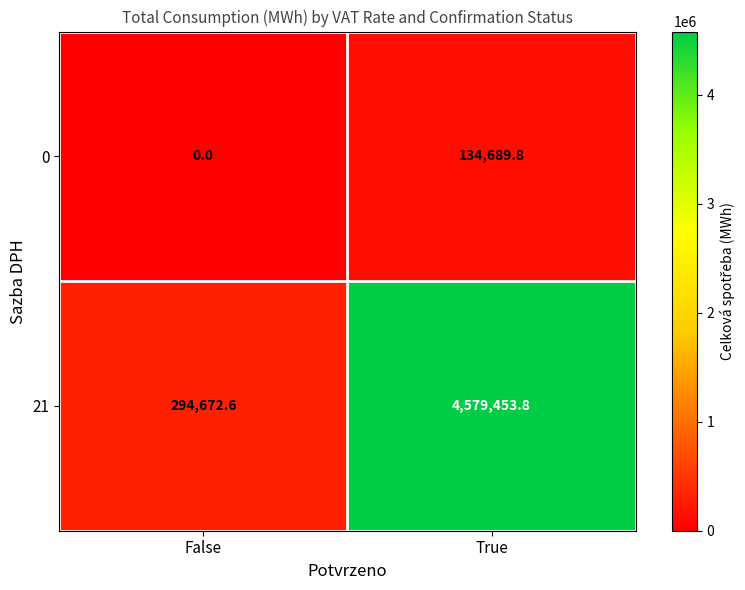

What is the sum of the 21 values at True and False?

4874126.4